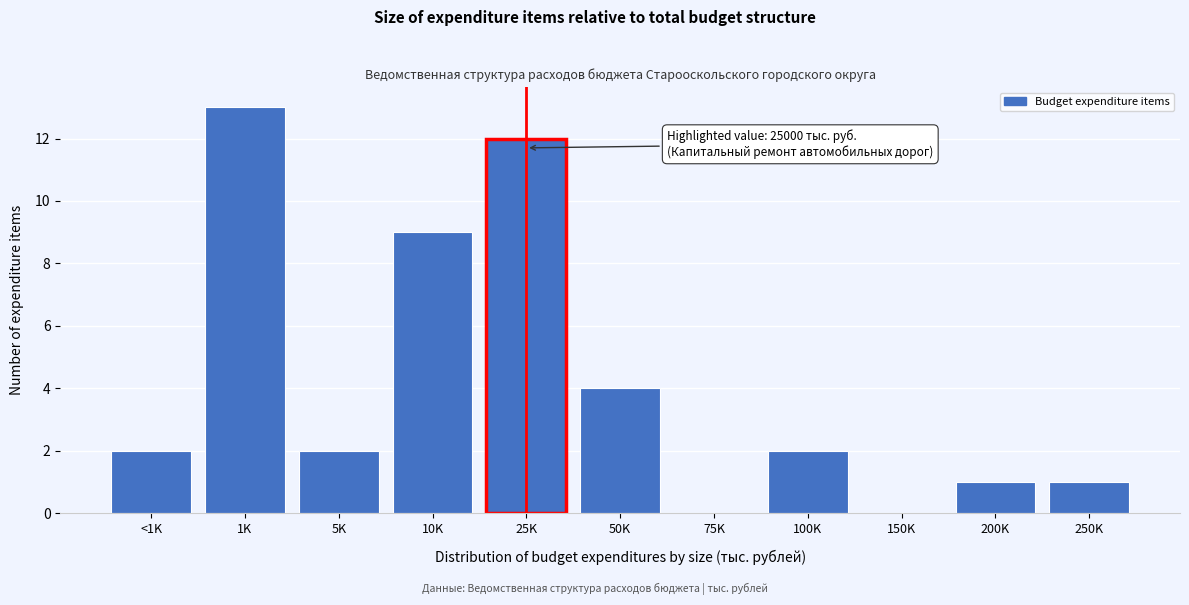

Reading left to right, what are all the values shown in this chart?

<1K=2	1K=13	5K=2	10K=9	25K=12	50K=4	75K=0	100K=2	150K=0	200K=1	250K=1